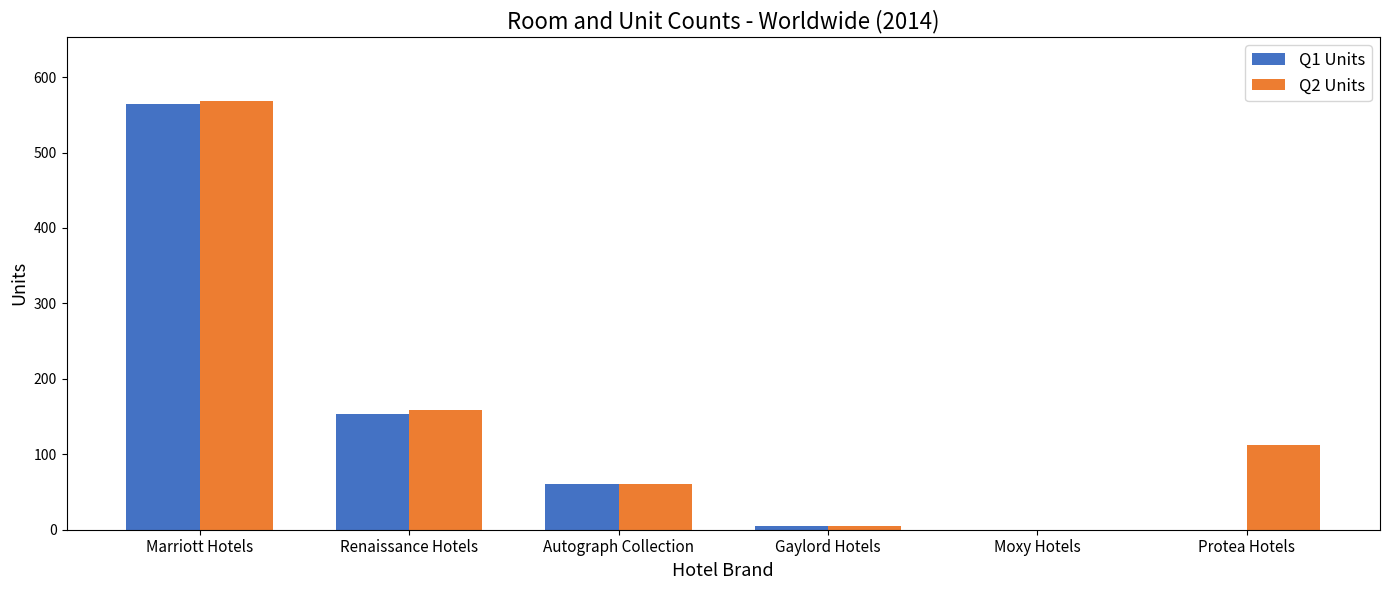

At which category is the sum across all series the highest?

Marriott Hotels